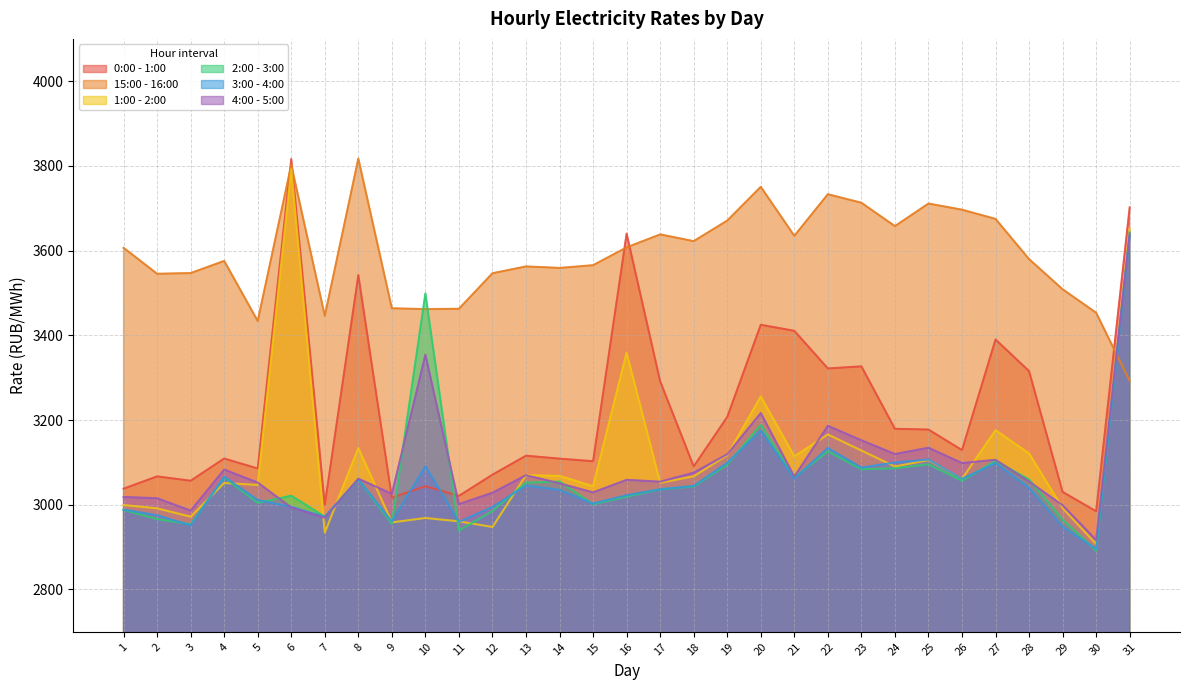

What is the sum of all 2:00 - 3:00 values?

95075.0